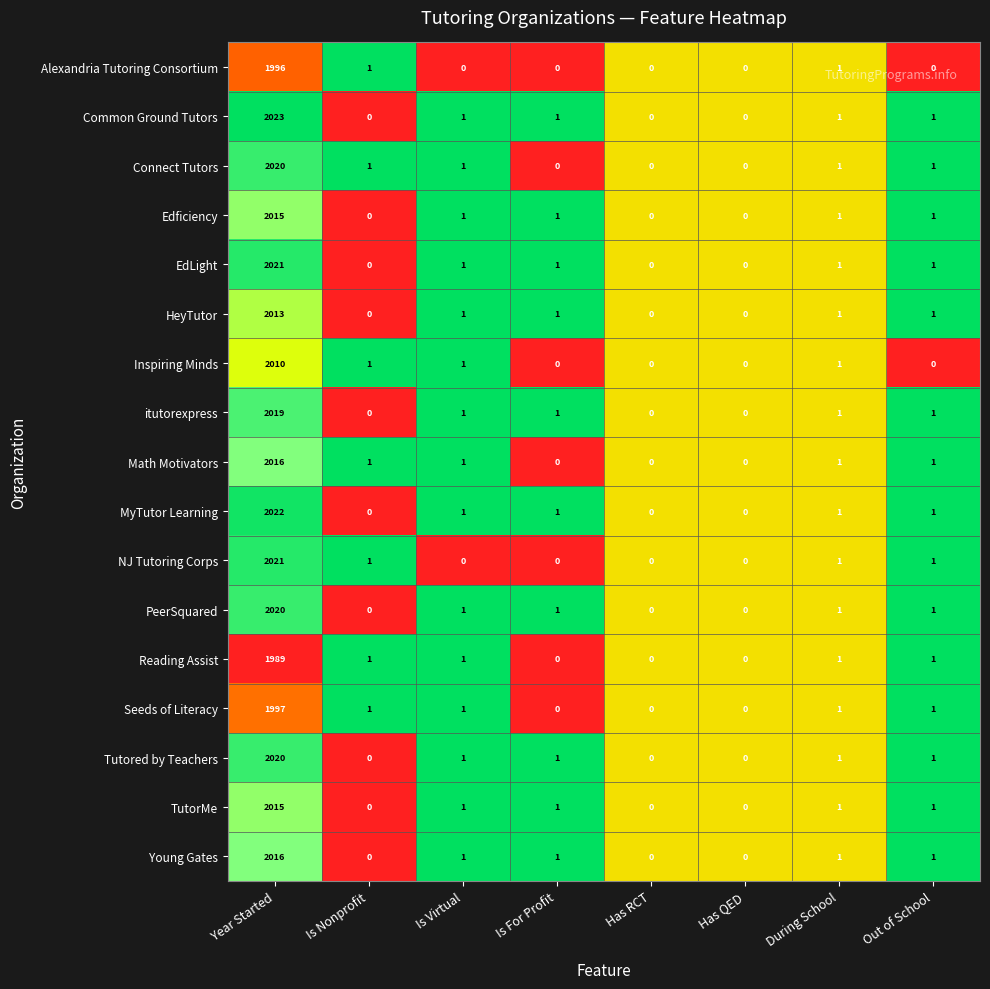

The EdLight series shows -1064 at Has RCT. True or false?

False